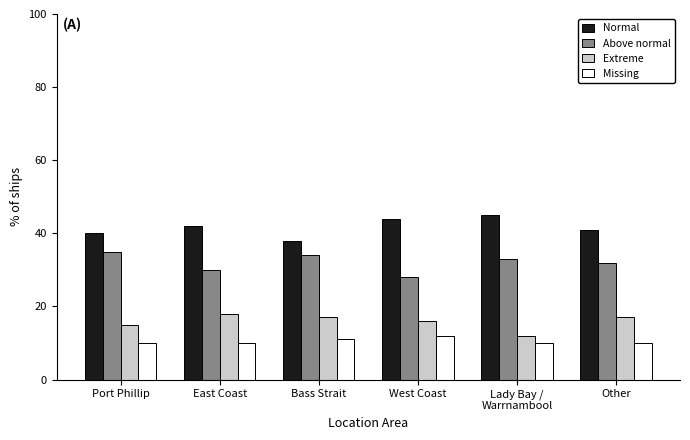

What is the lowest value of the Above normal series?

28.0